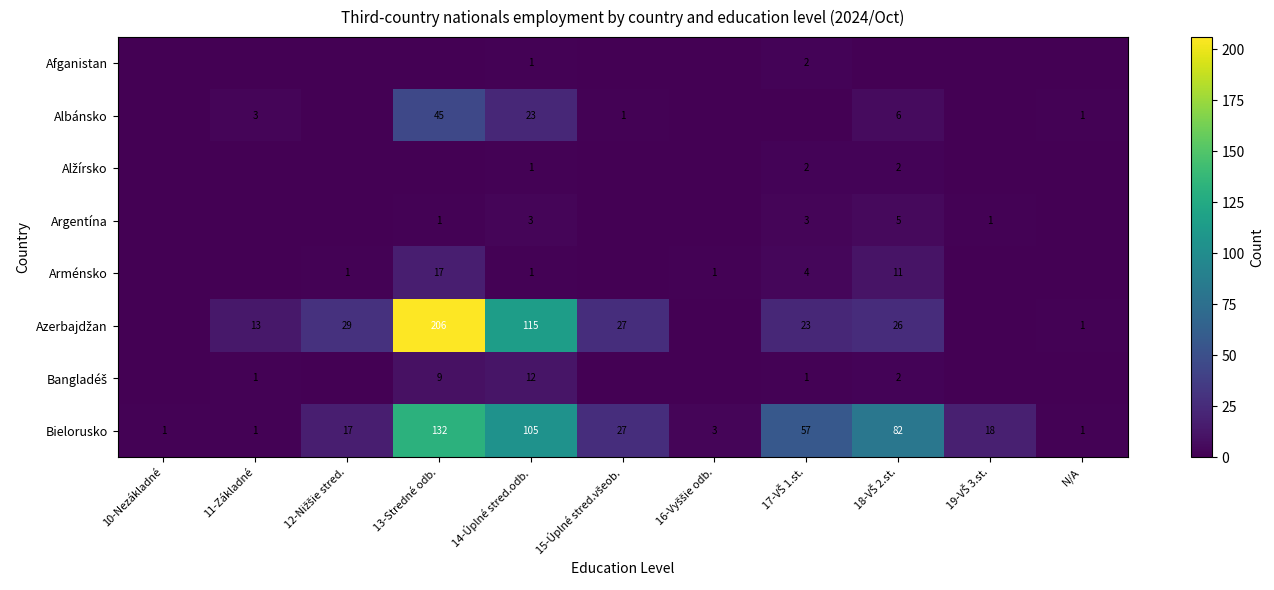

Is it true that Bielorusko equals 1 at 10-Nezákladné?

True